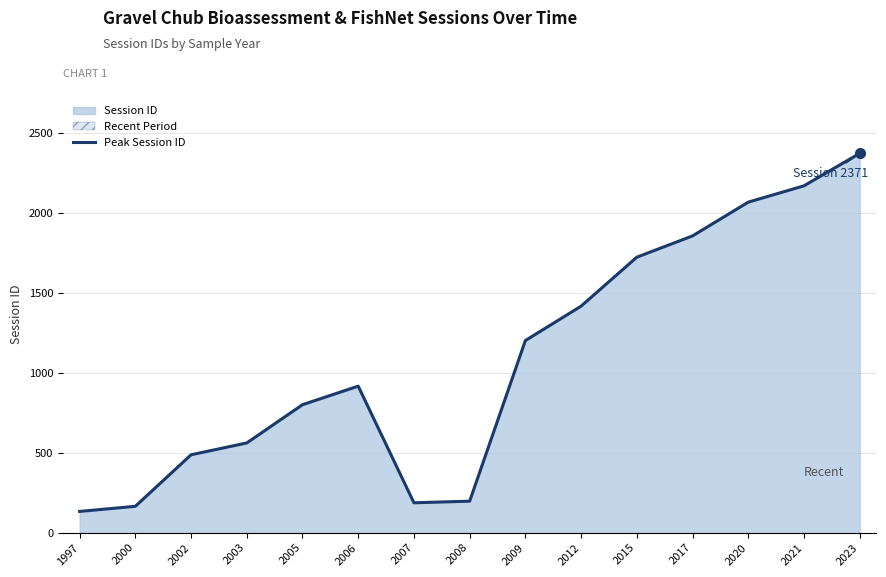

The value at 2015 is 917. True or false?

False